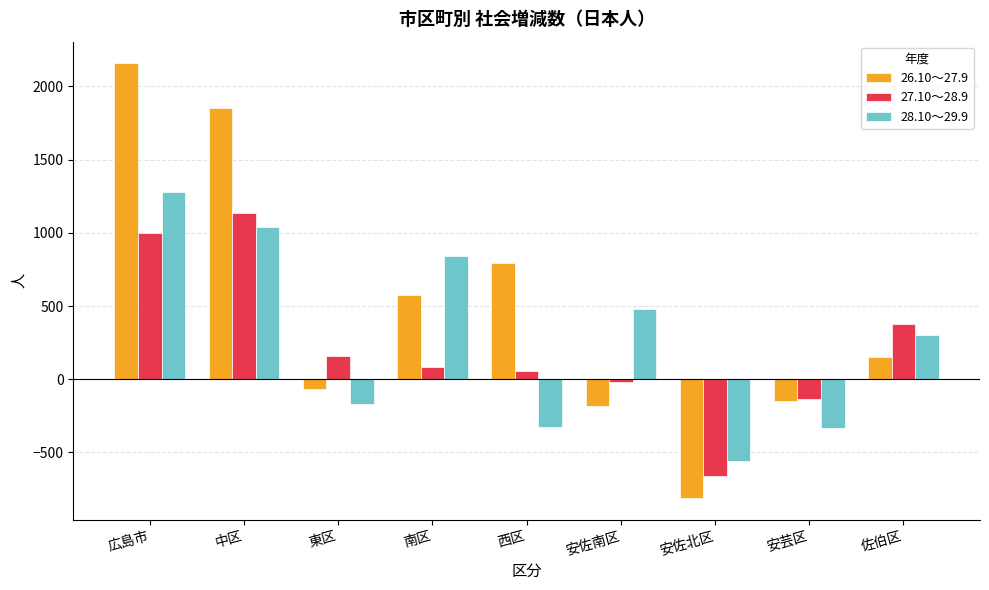

Rank the series by their maximum value, from lowest to highest.

27.10～28.9, 28.10～29.9, 26.10～27.9